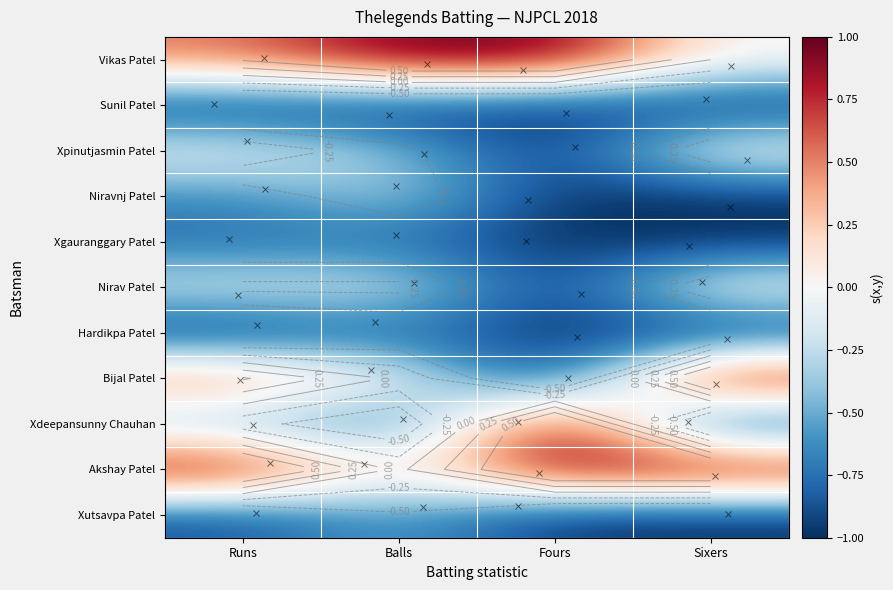

How many data points in Xdeepansunny Chauhan are above 0?

1